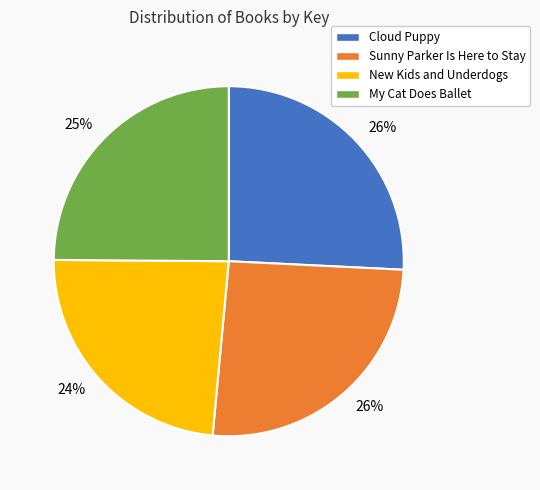

How many slices are in this pie chart?

4